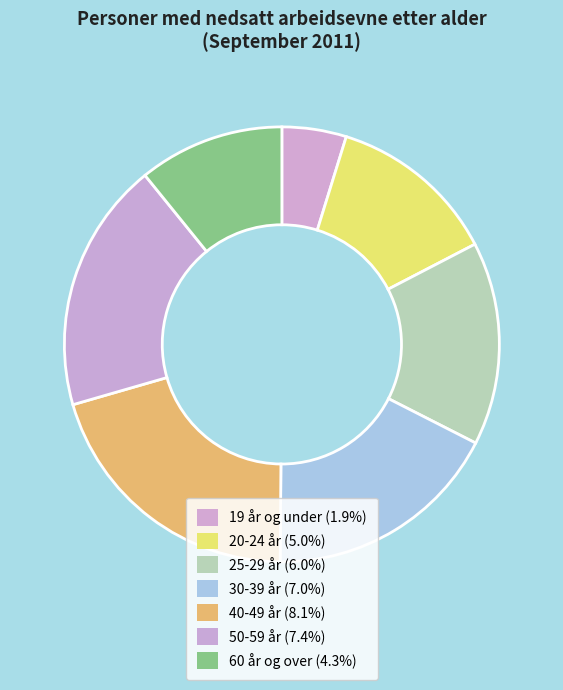

How many slices are in this pie chart?

7